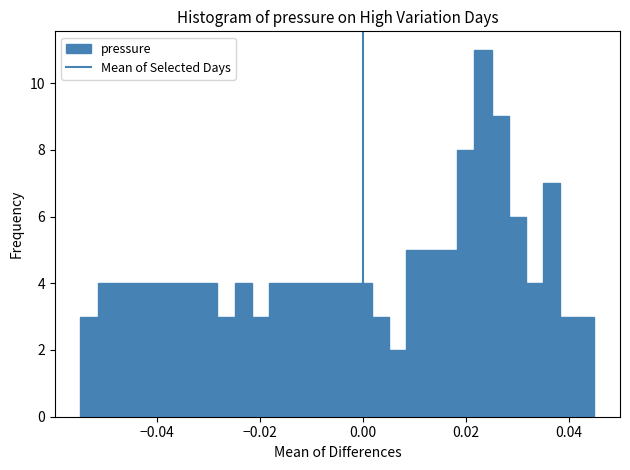

Around what value on the x-axis is the tallest bar? Give the approximate position of its centre, as read against the axis.

0.024